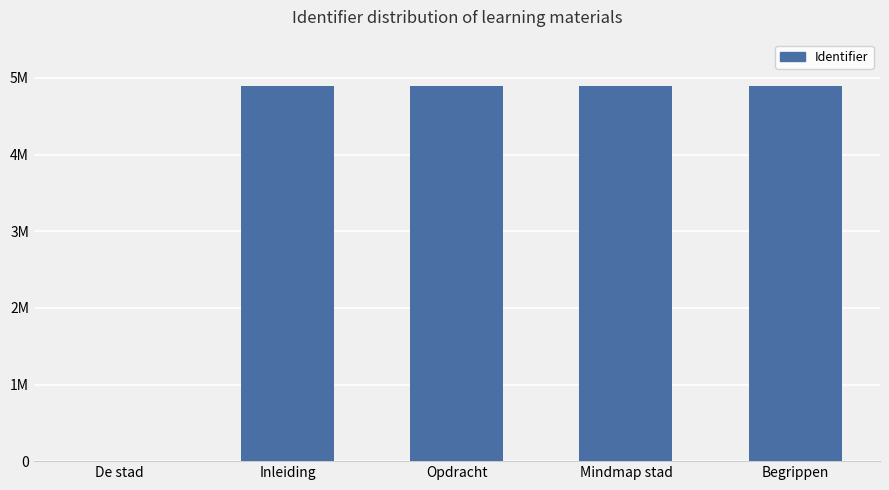

Read the value at Inleiding, to the nearest 100.

4893400